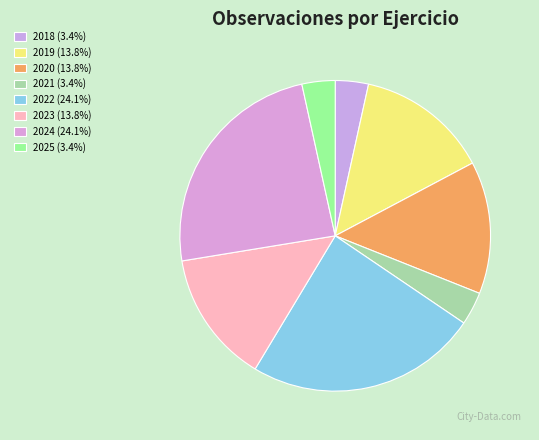

How many segments does this pie chart have?

8